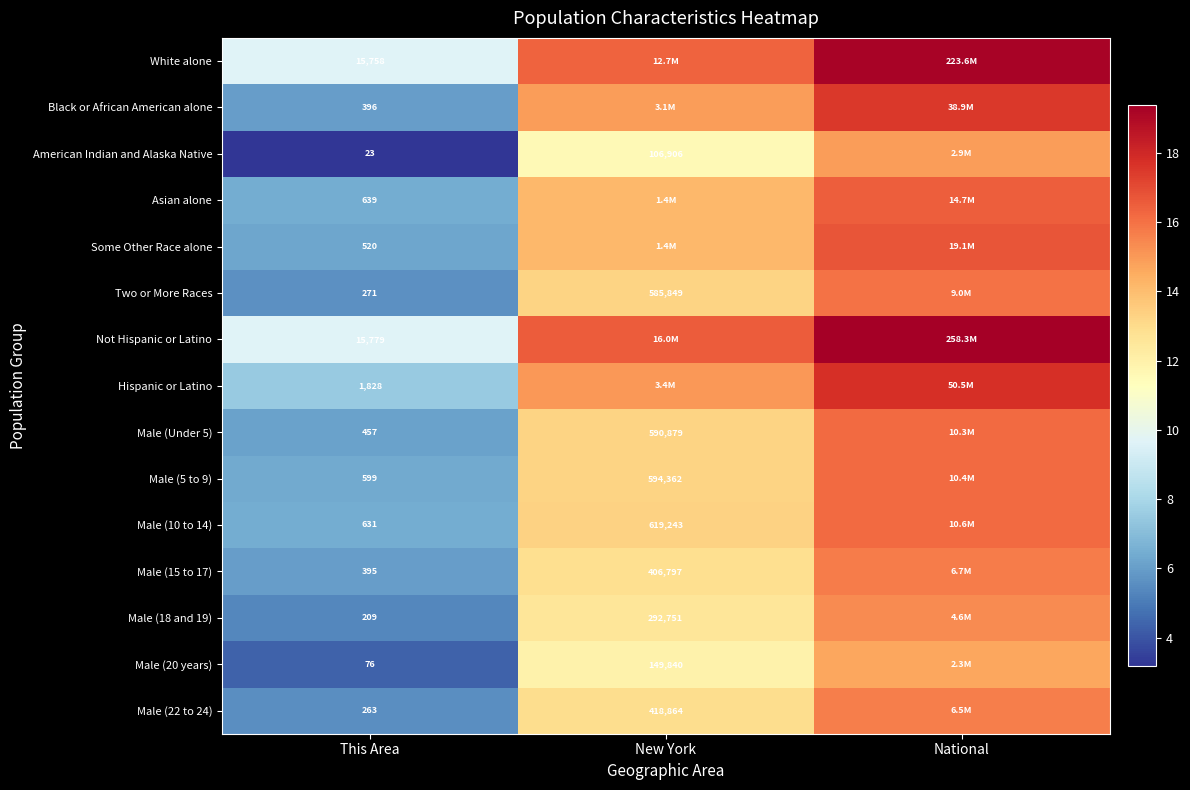

Rank the categories by Male (18 and 19) value from highest to lowest.

National, New York, This Area